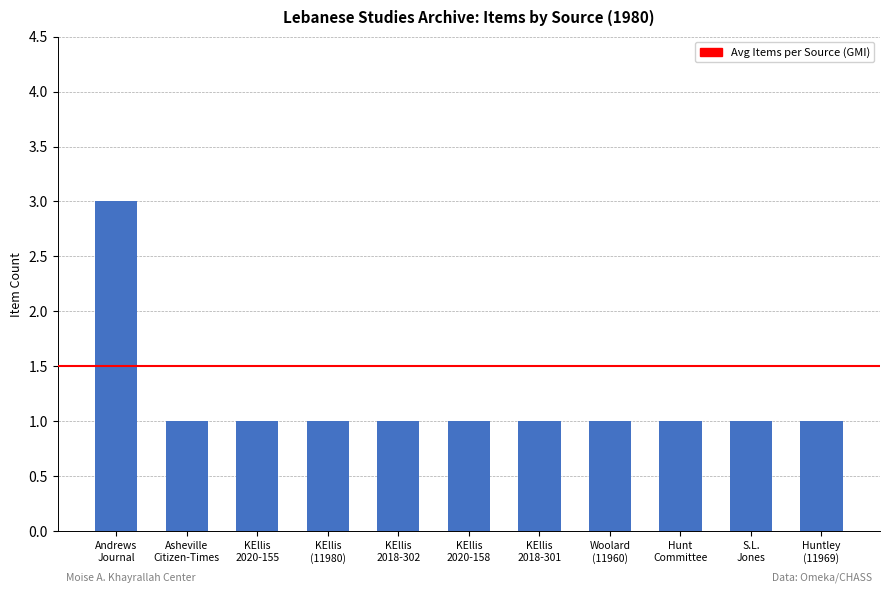

What is the difference between the maximum and second lowest values?

2